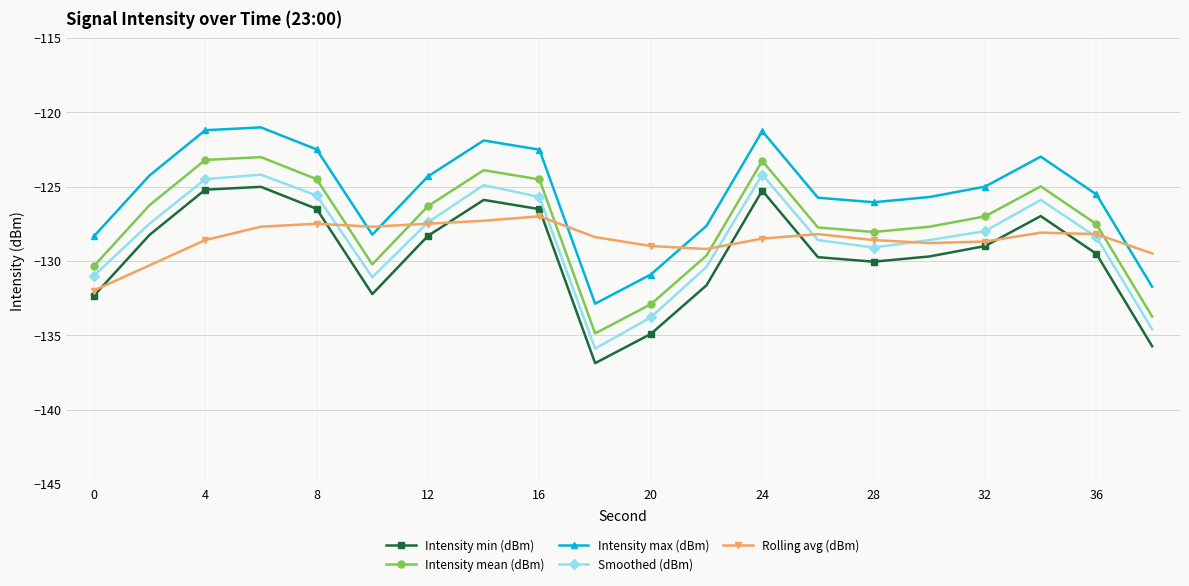

How many lines are shown in the chart?

5